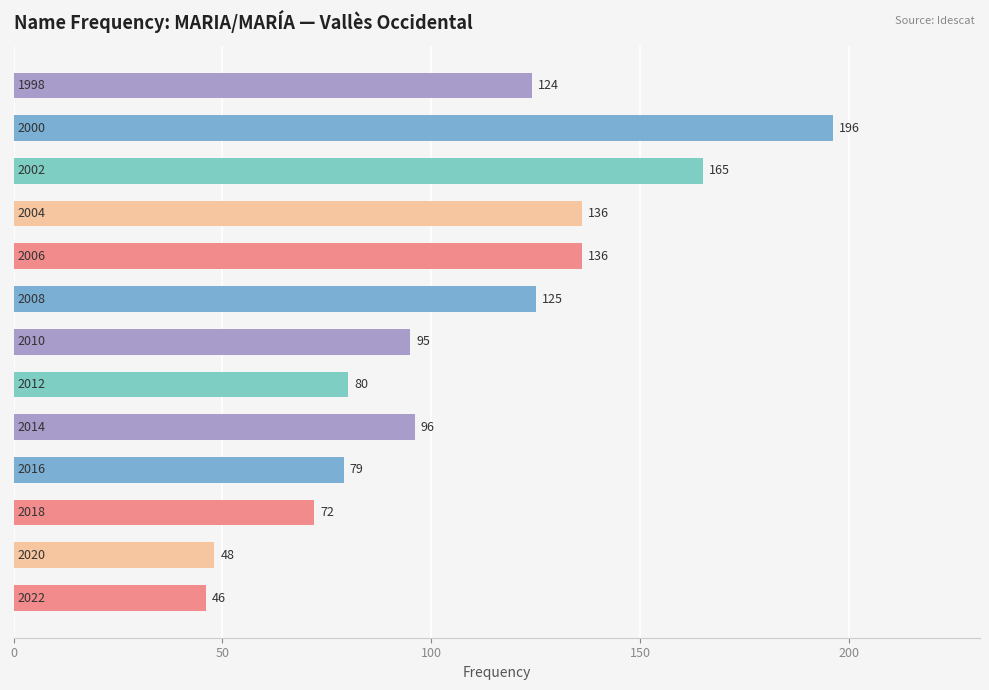

What is the maximum value shown in the chart?

196